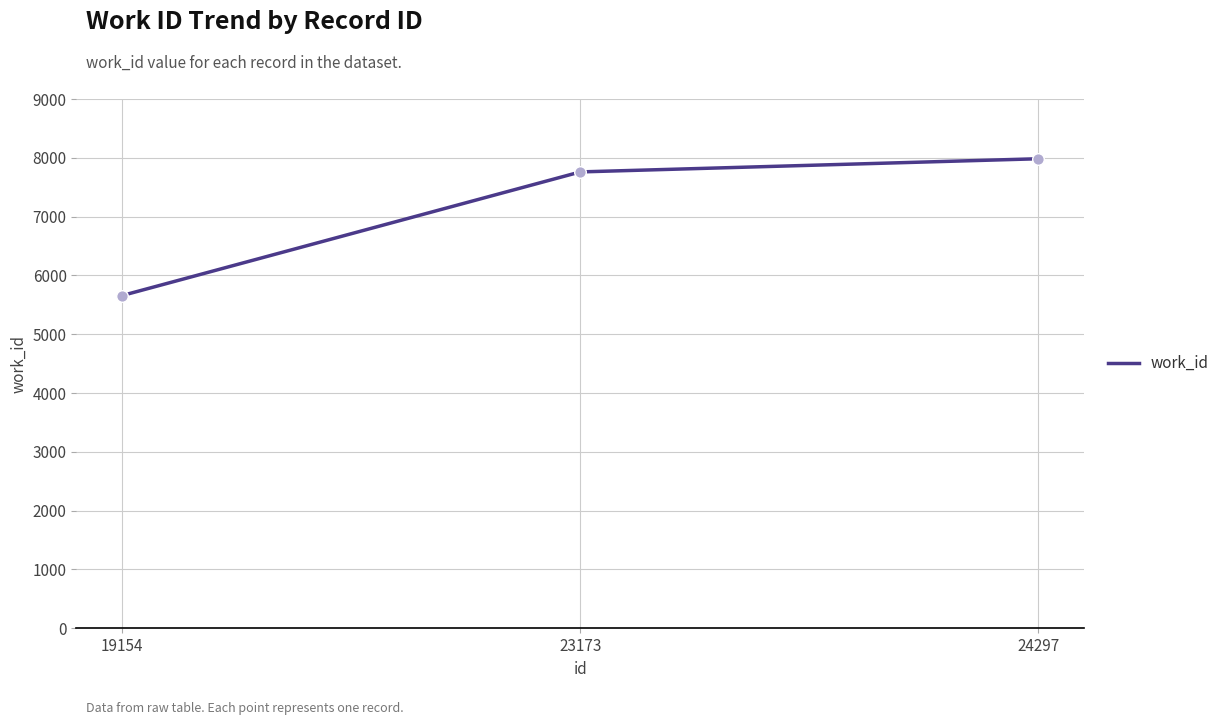

Between 19154 and 23173, which is larger?

23173